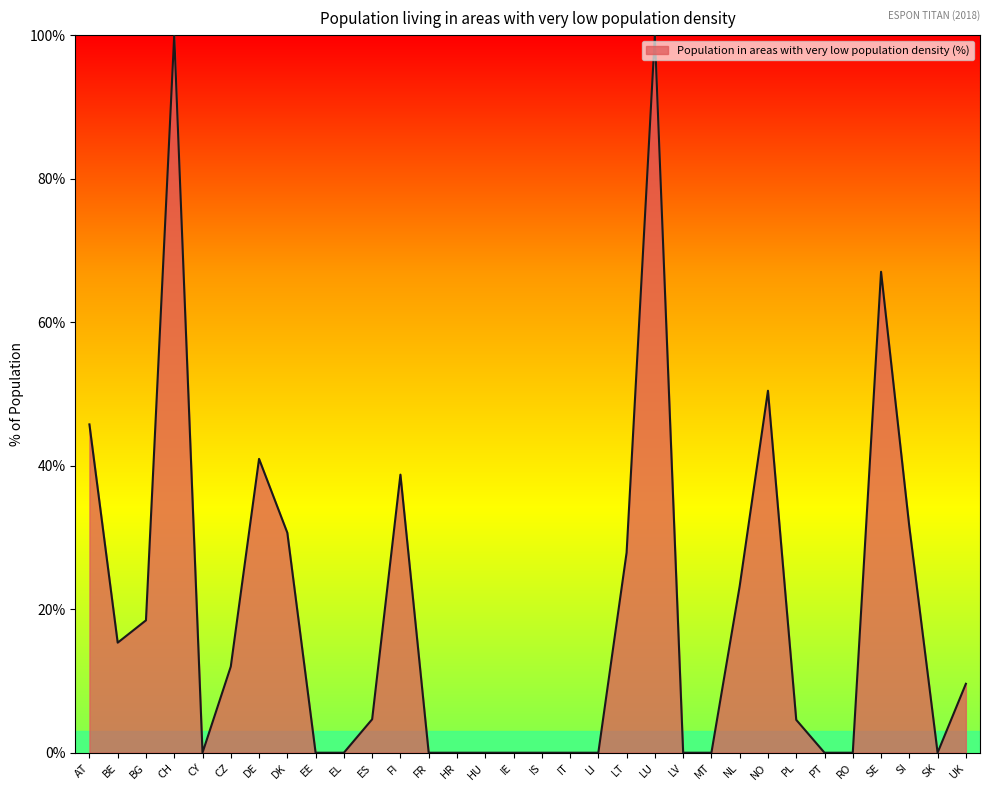

What is the change in value from PL to UK?

+5.0